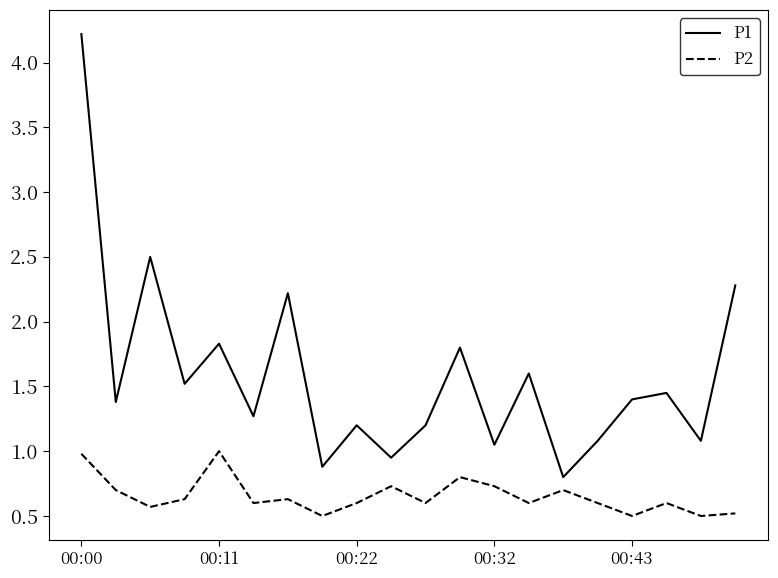

Which series has the largest total across all categories?

P1